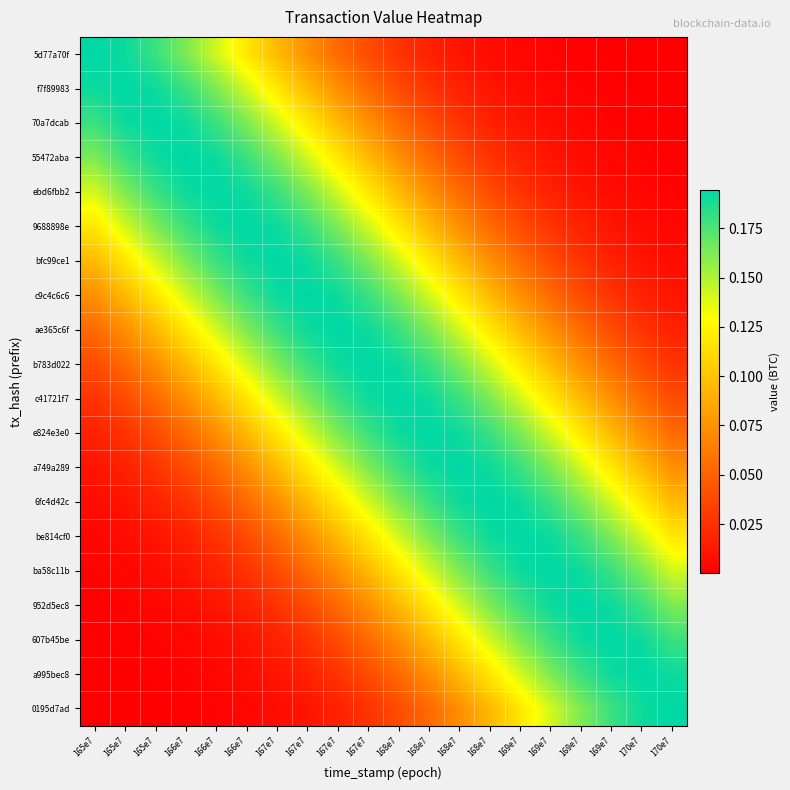

At which category is the sum across all series the highest?

167e7